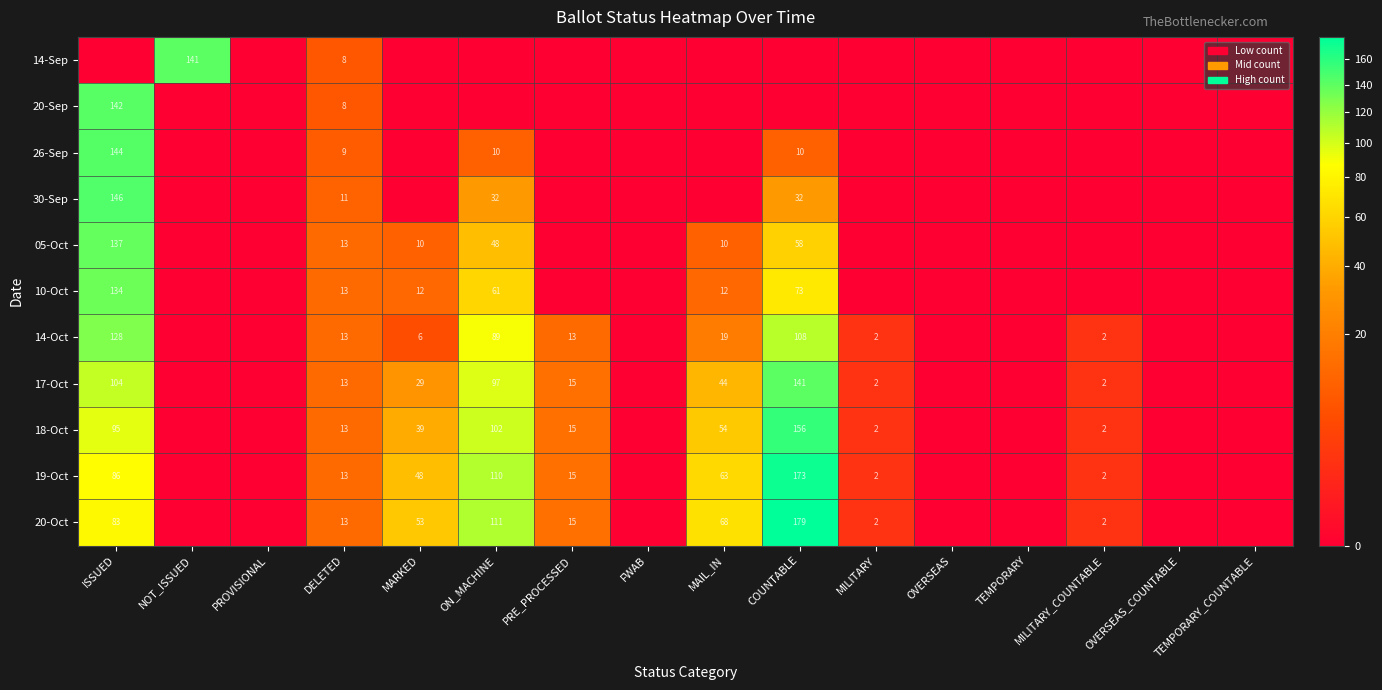

The value of 20-Sep at DELETED is 2. True or false?

False